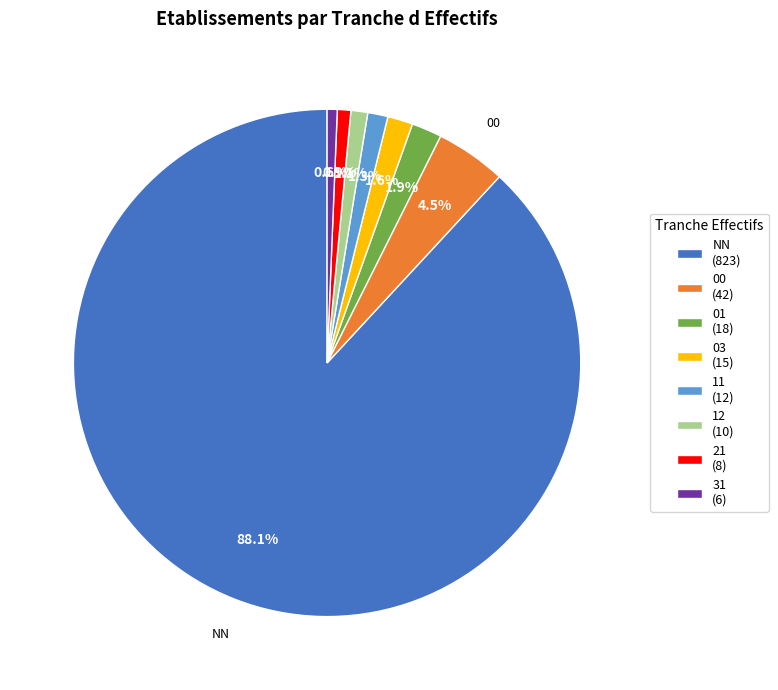

What is the total percentage of 01 and 21?

2.8%